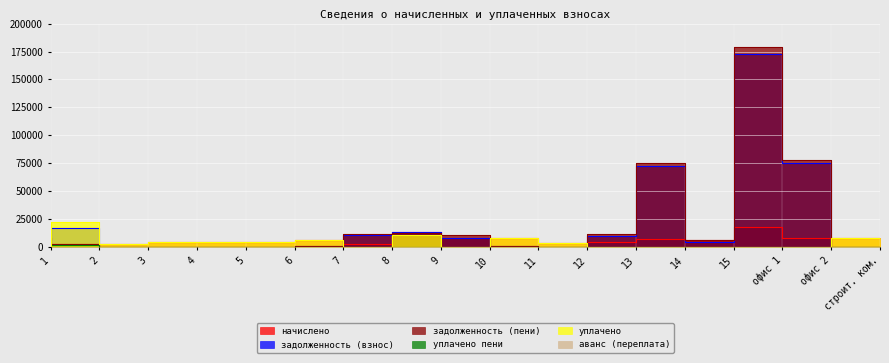

Which series ends up on top after the final intersection of задолженность (пени) and начислено?

начислено